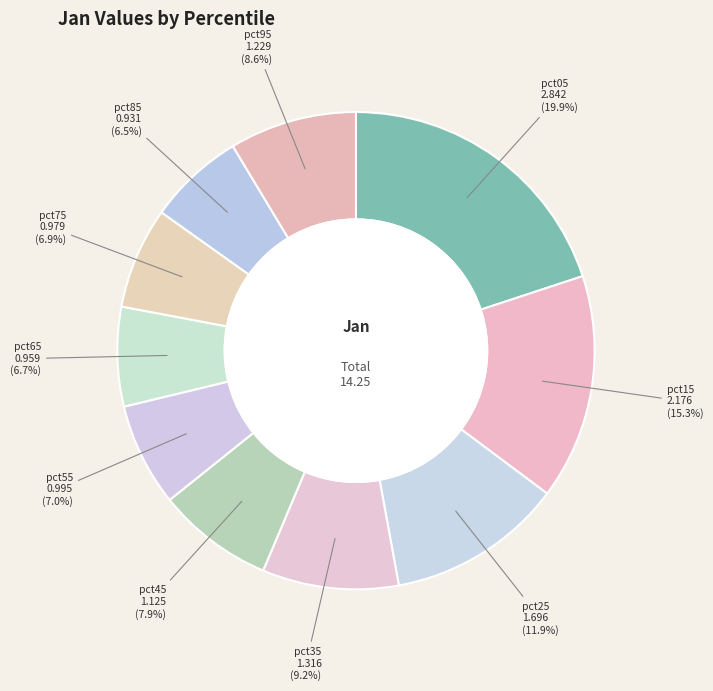

To the nearest percent, what is the difference between the largest and smallest slice percentages?

13%